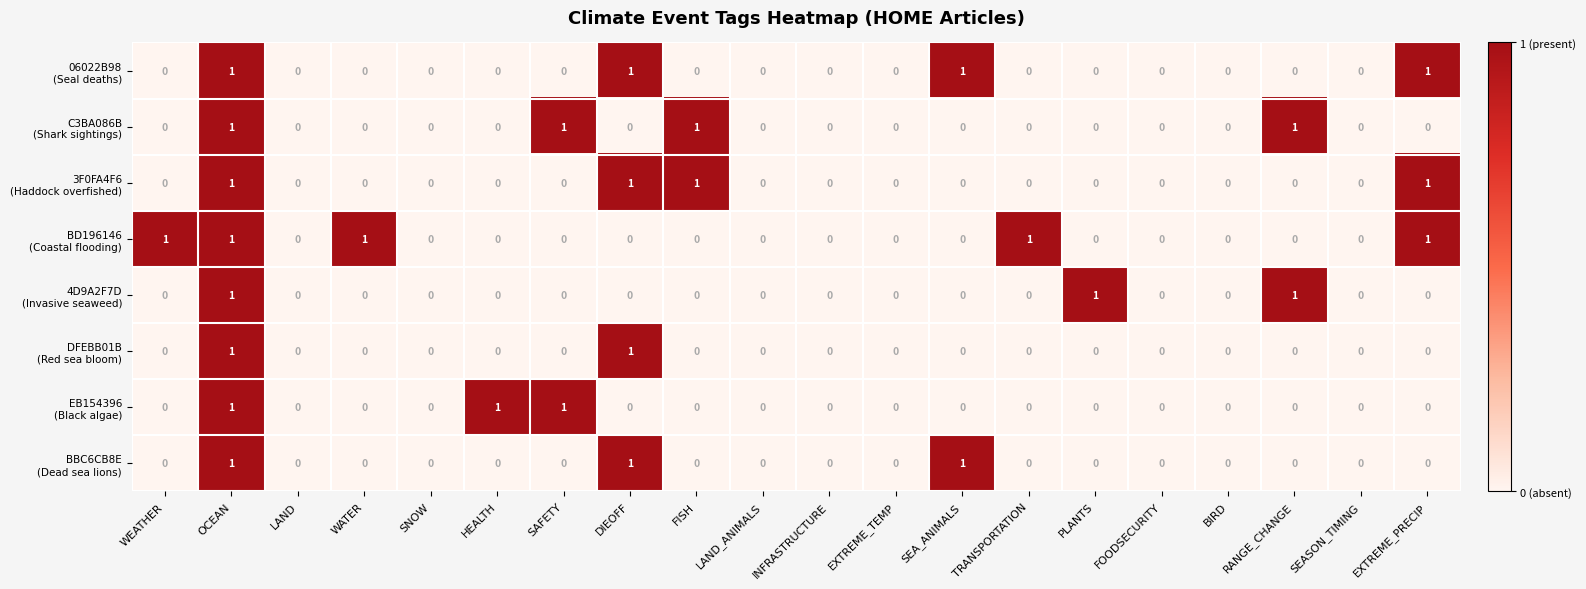

At which category is the sum across all series the highest?

OCEAN